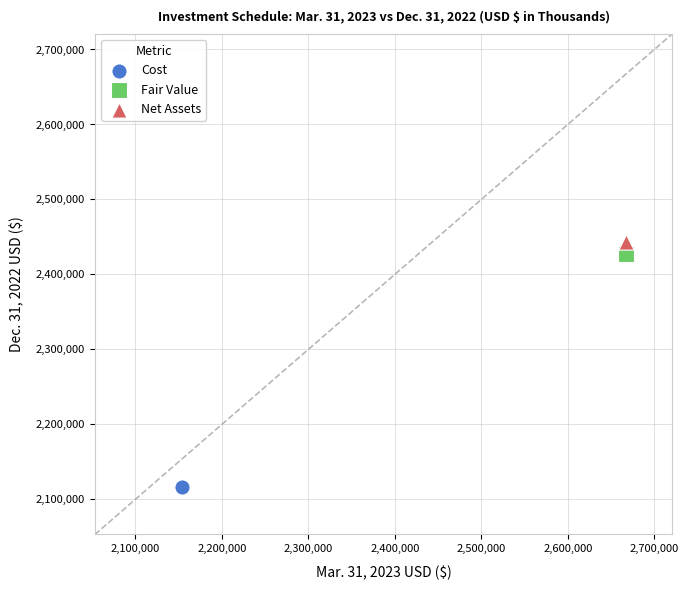

Which series contains the highest Y value?

Net Assets